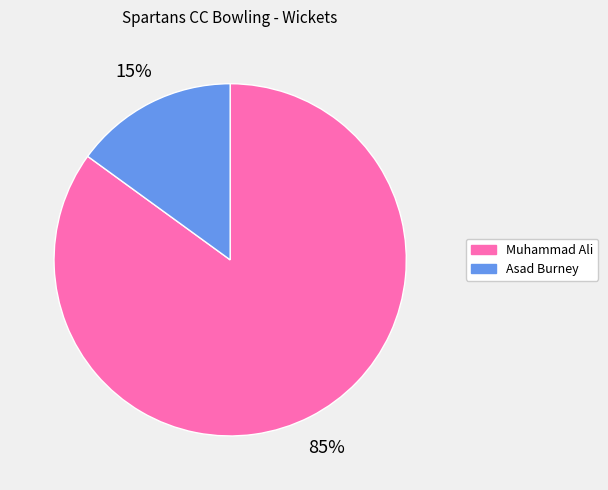

True or false: Muhammad Ali accounts for 85% of the total.

True